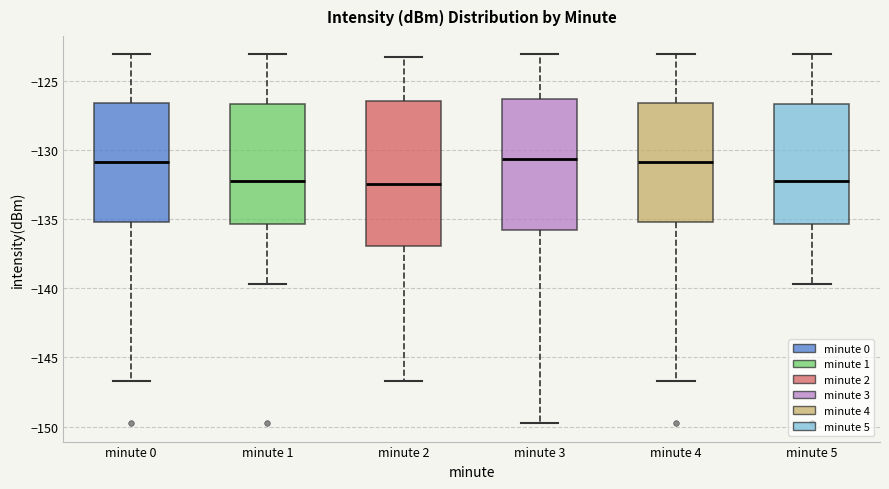

Which box is the tallest, from its lower edge to its upper edge?

minute 2